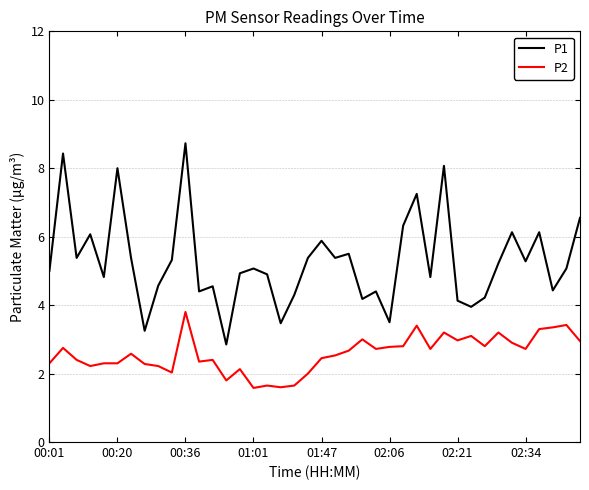

Does the chart display data point markers on the line(s)?

No